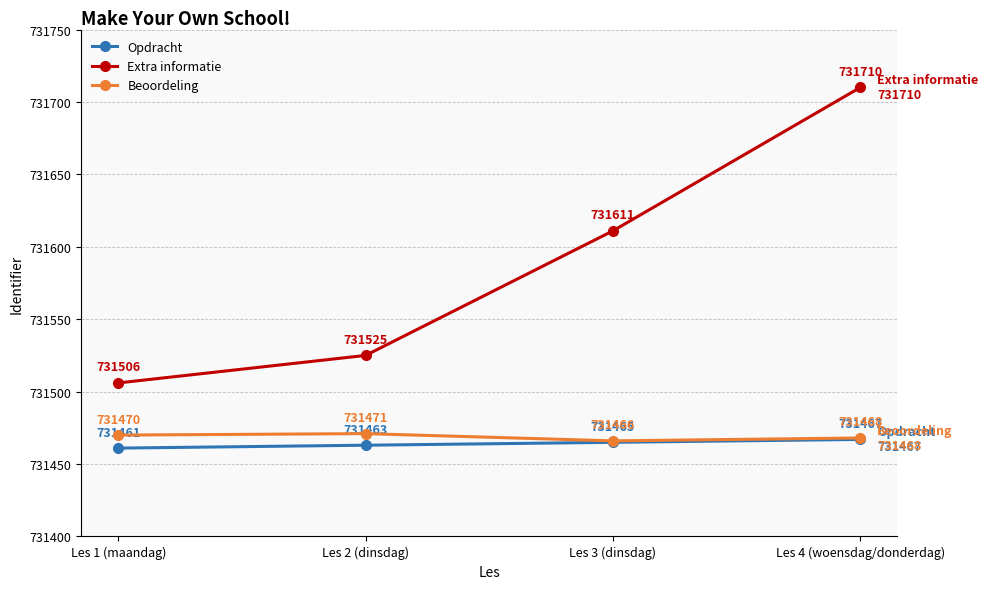

At which category is the sum across all series the highest?

Les 4 (woensdag/donderdag)